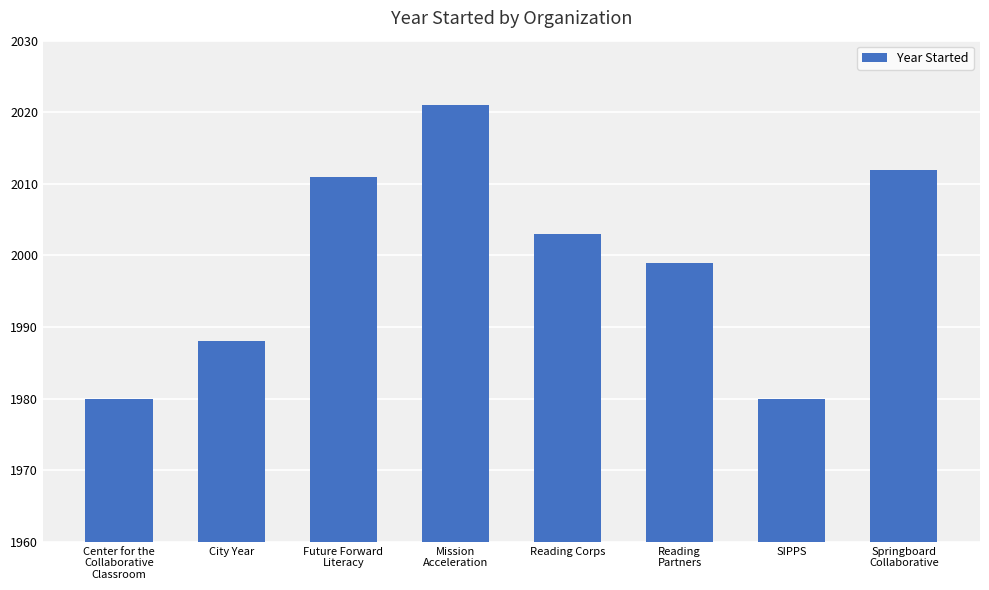

Where does the data first go above 2003?

Future Forward
Literacy